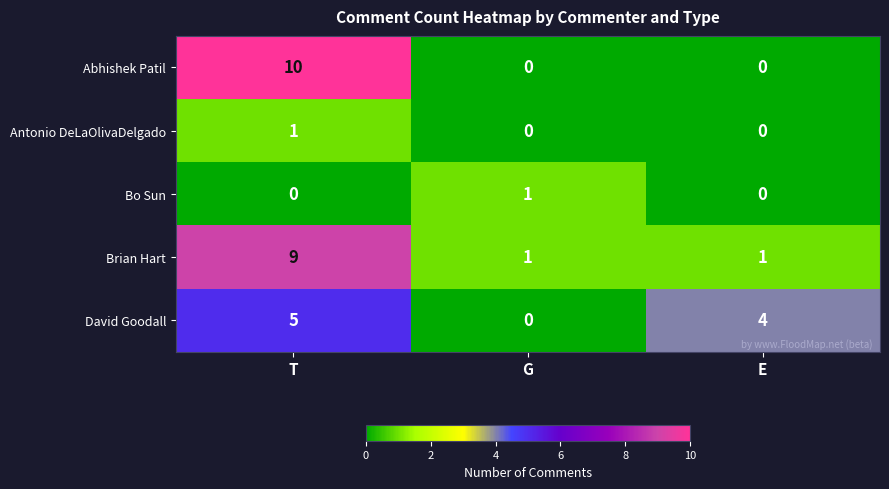

Between T and G, which series saw the biggest shift?

Abhishek Patil